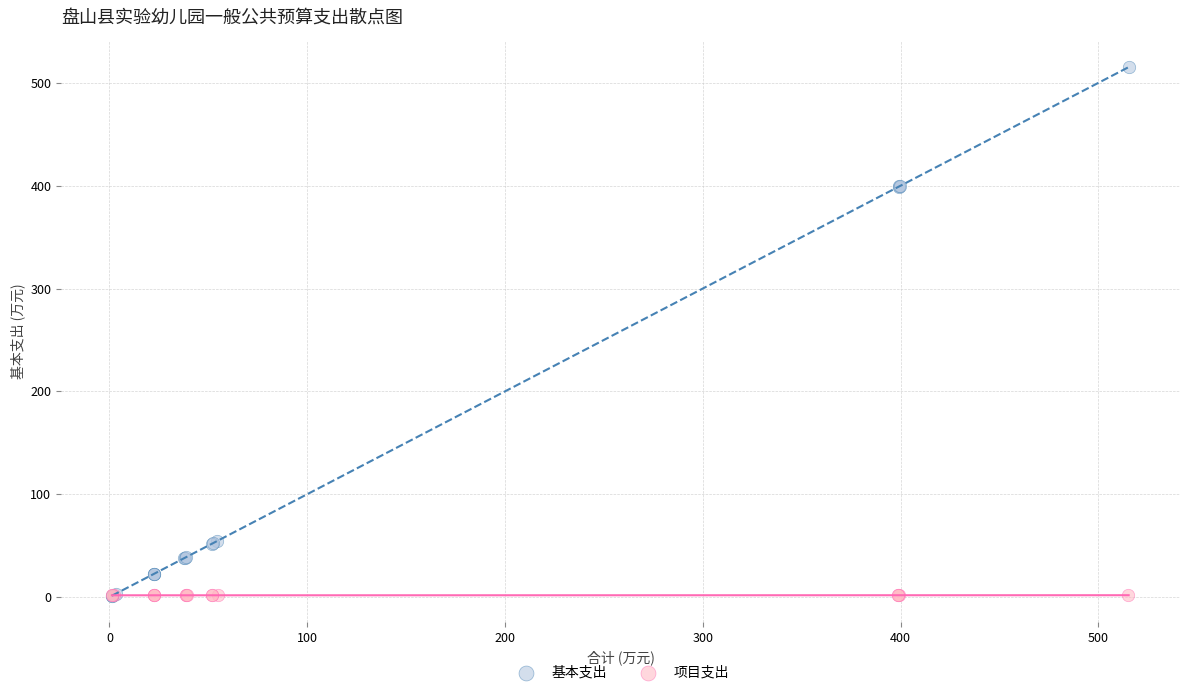

What are all the series names shown in the legend?

基本支出, 项目支出